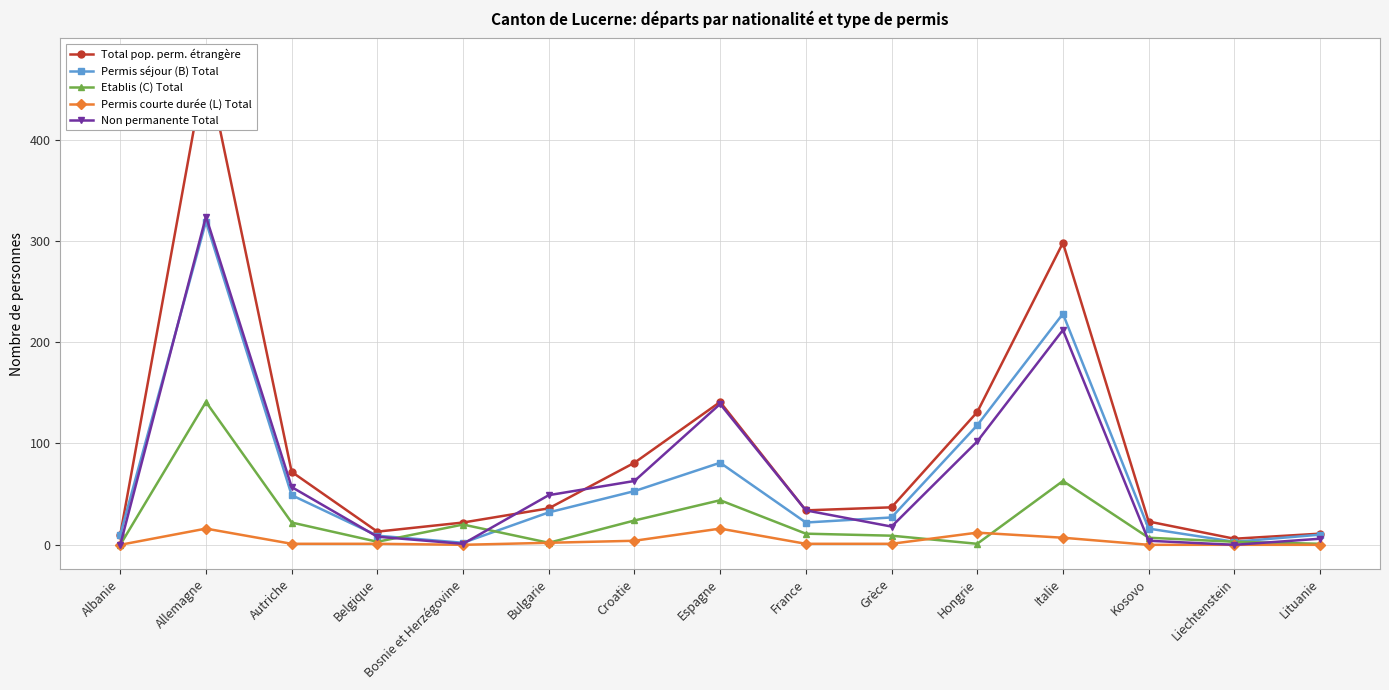

What is the difference between the maximum and minimum values in the Permis courte durée (L) Total series?

16